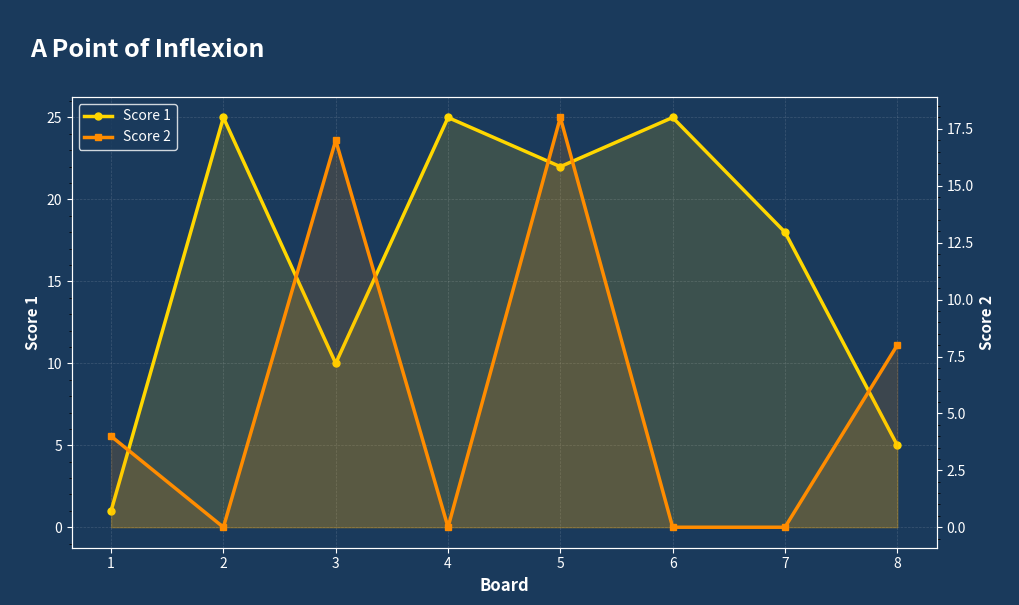

Between 2 and 4, which series saw the biggest shift?

Score 1